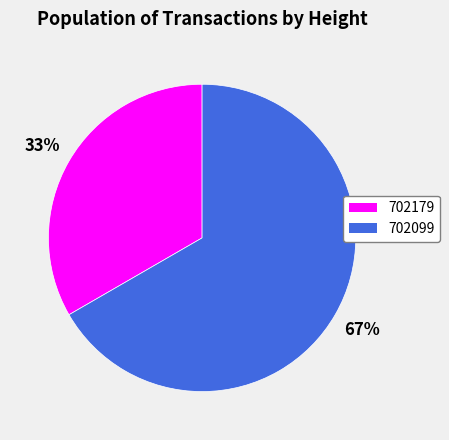

To the nearest percent, what is the average slice percentage?

50%